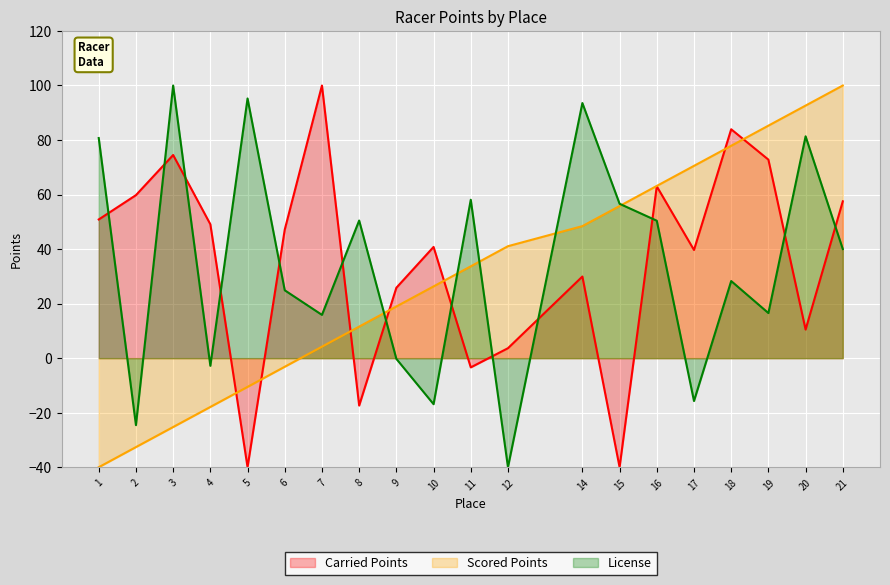

What is the sum of the Scored Points values at 18 and 11?

111.6